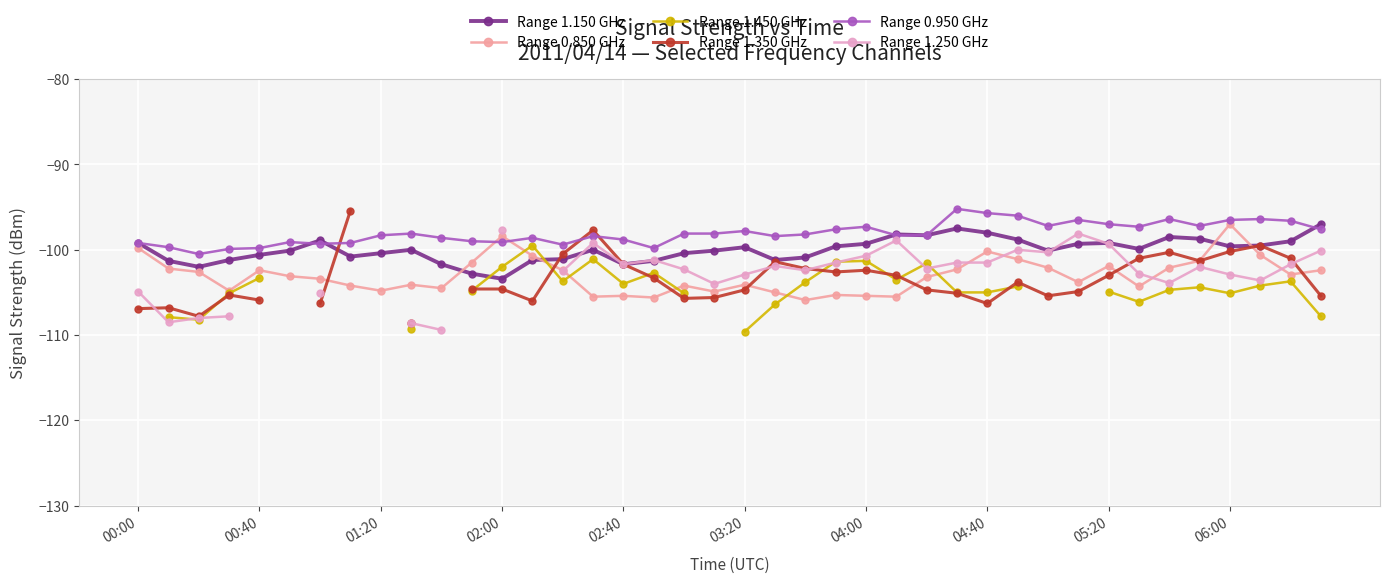

True or false: Range 1.150 GHz has a value of -101.7 at 02:40.

True